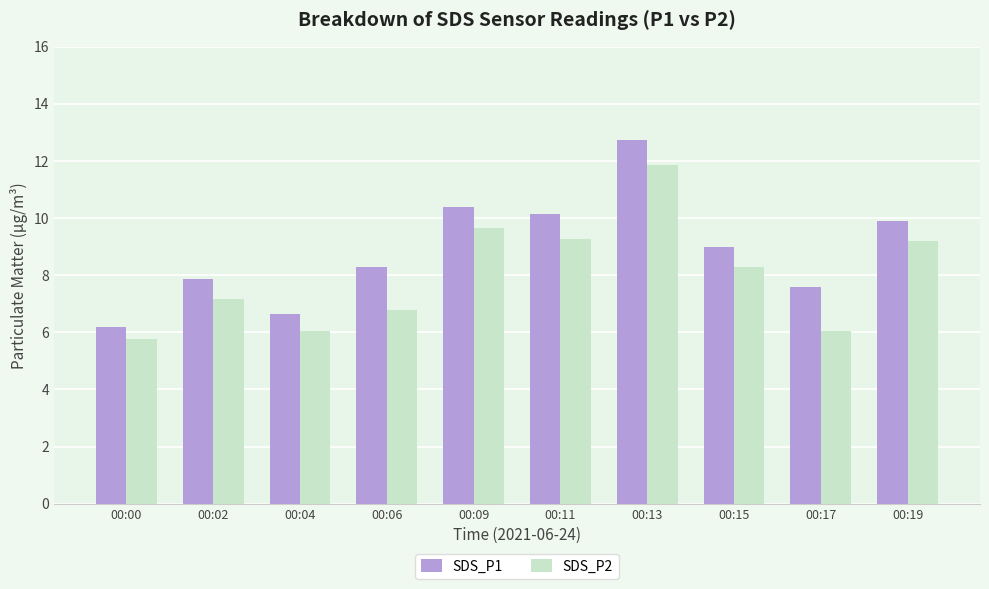

Count the number of categories in the chart.

10